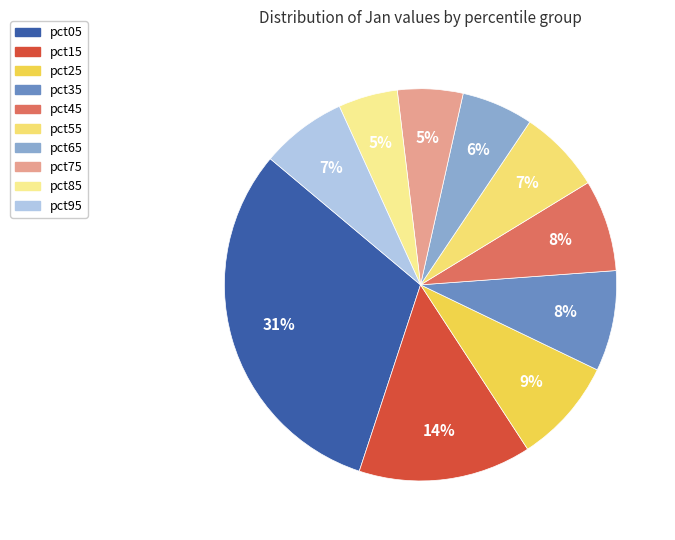

To the nearest percent, what is the difference between the largest and smallest slice percentages?

26%